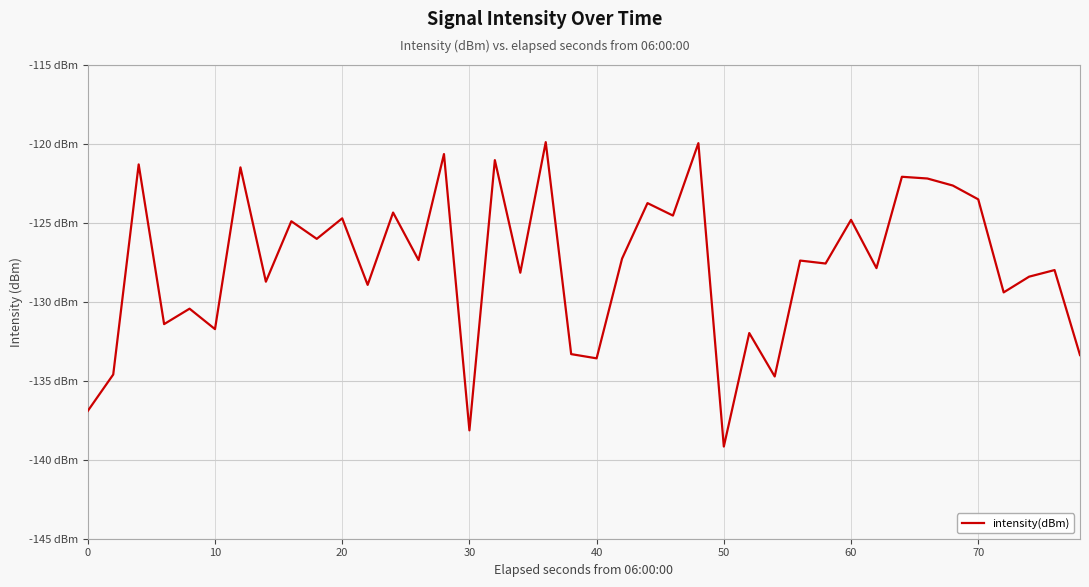

Is this an area chart (filled region under the line)?

No